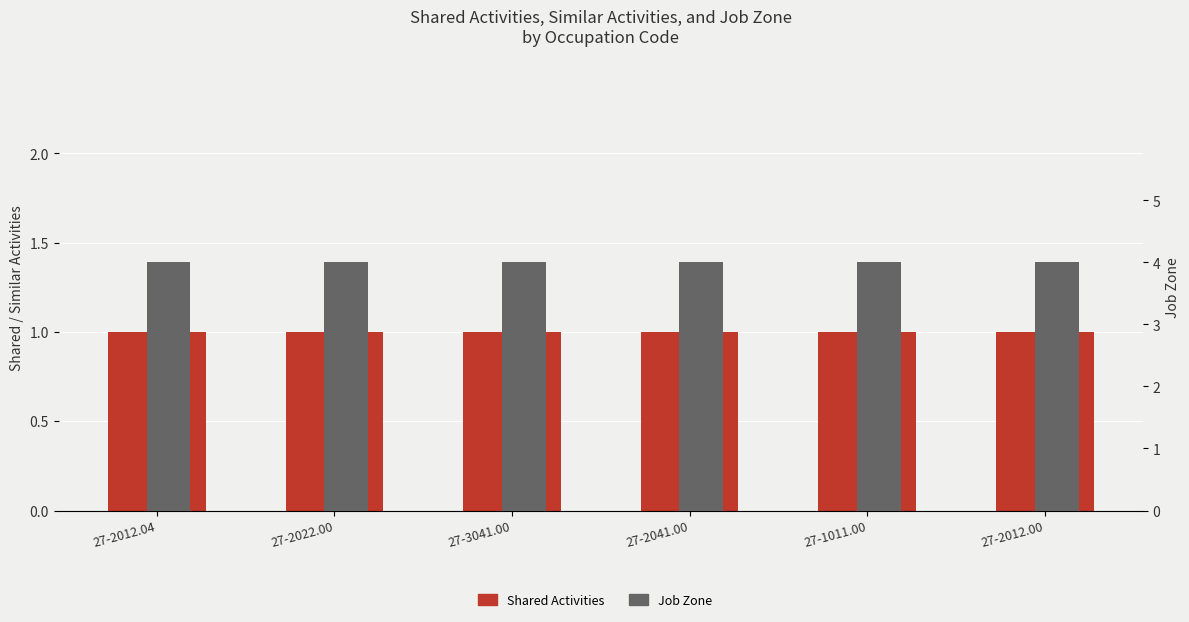

Which category has the lowest value in the Job Zone series?

27-2012.04